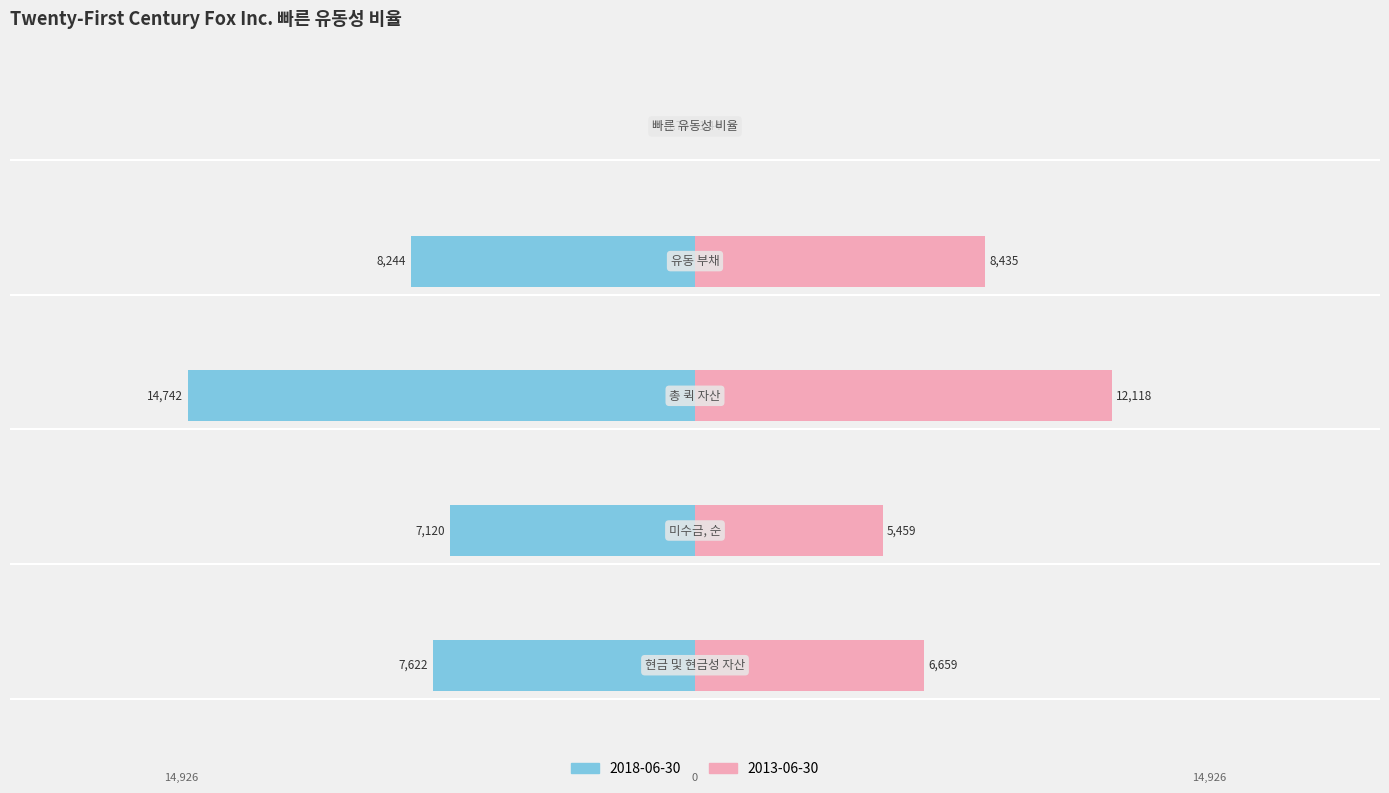

What are all the series names shown in the legend?

2018-06-30, 2013-06-30